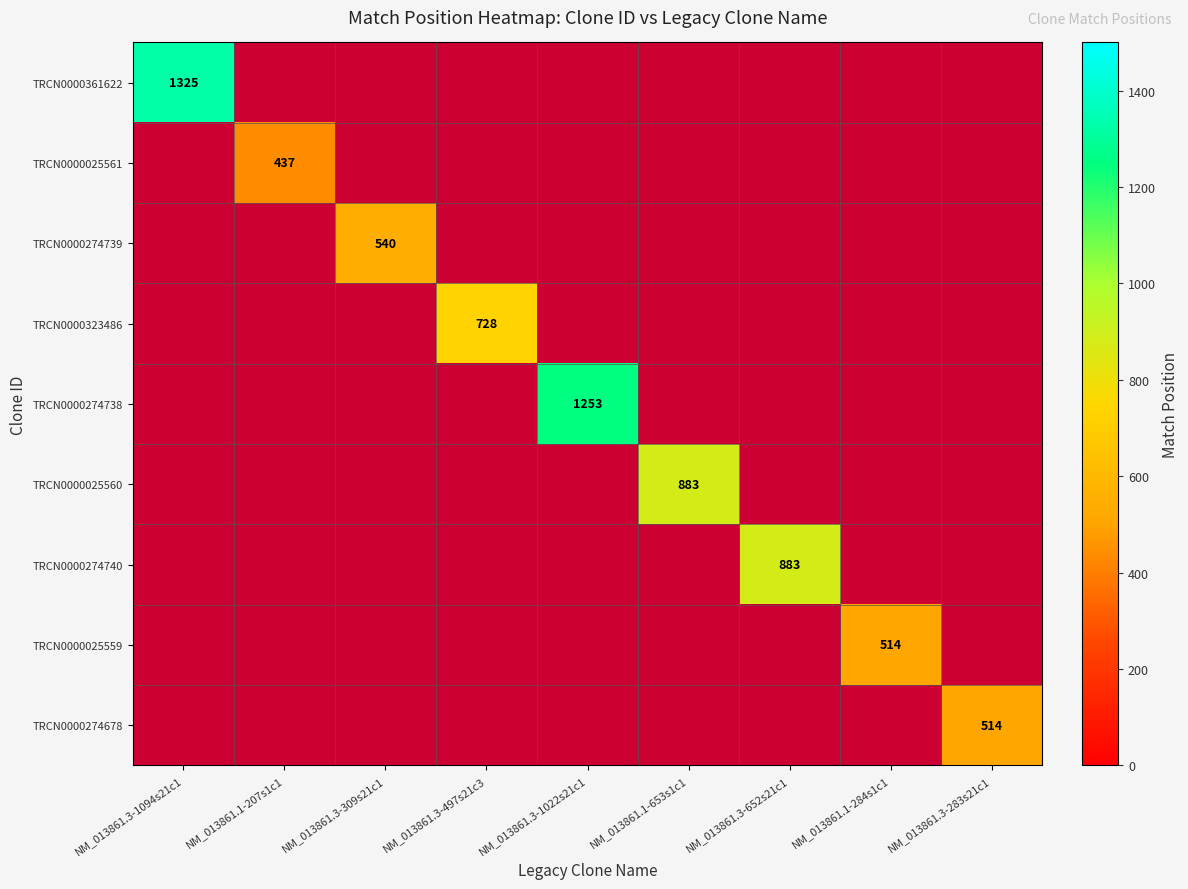

Rank the series at NM_013861.3-497s21c3 from highest to lowest value.

TRCN0000361622, TRCN0000025561, TRCN0000274739, TRCN0000323486, TRCN0000274738, TRCN0000025560, TRCN0000274740, TRCN0000025559, TRCN0000274678